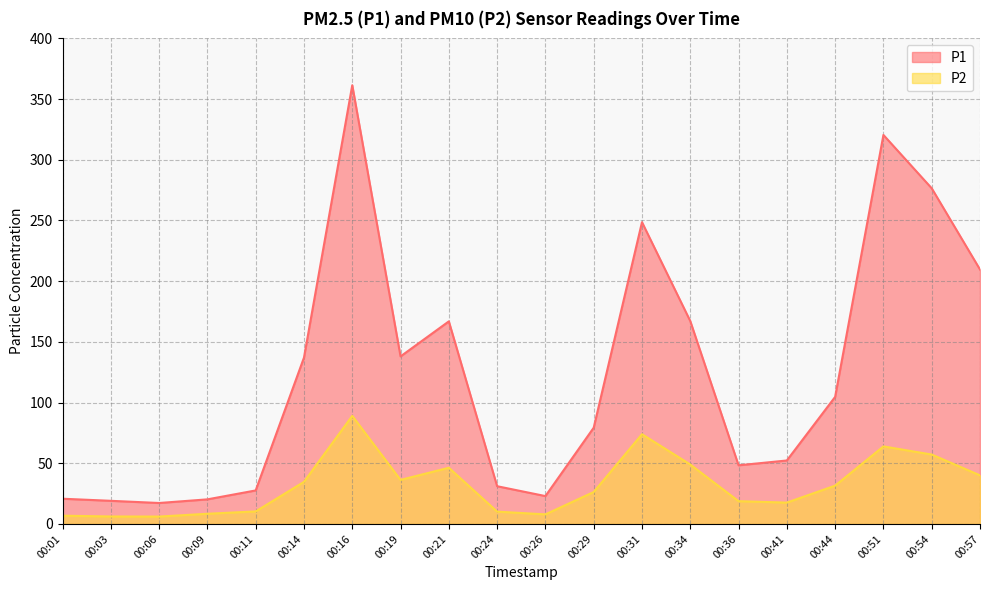

What is the average value of the P2 series?

32.0